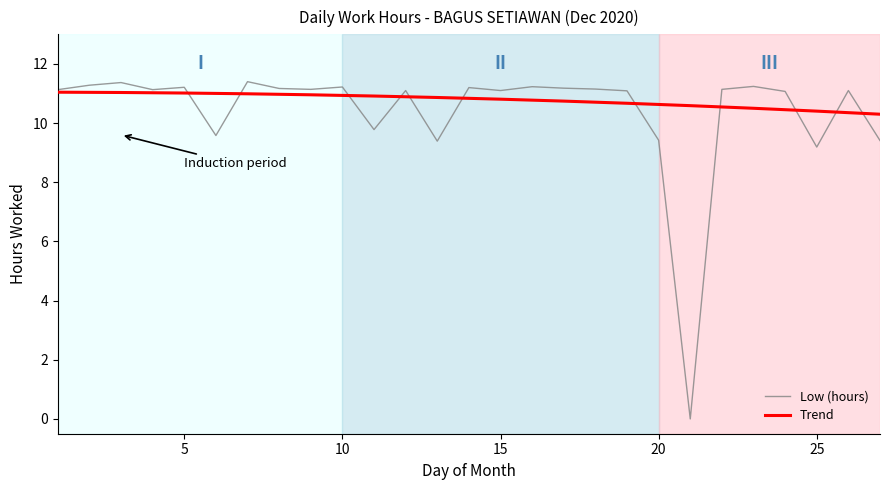

What is the value of the 1st point from the left?

11.1